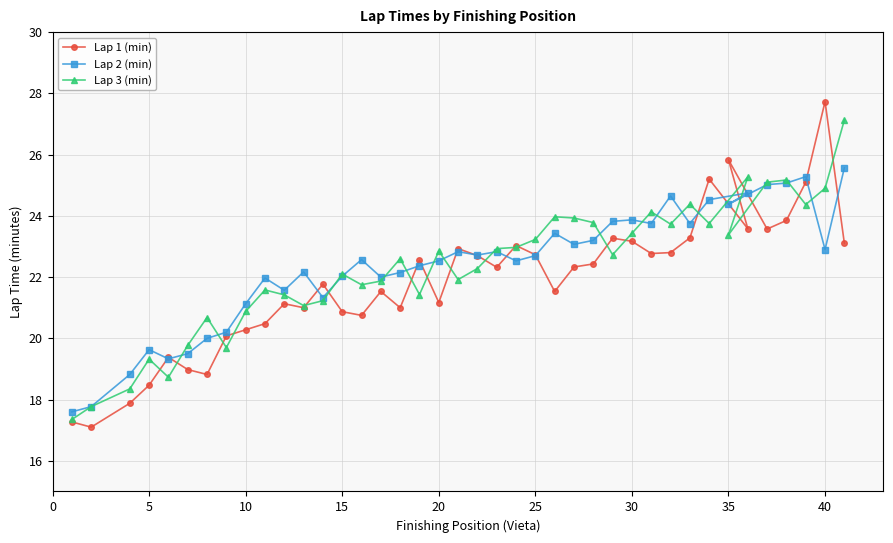

What is the smallest value displayed?

17.1